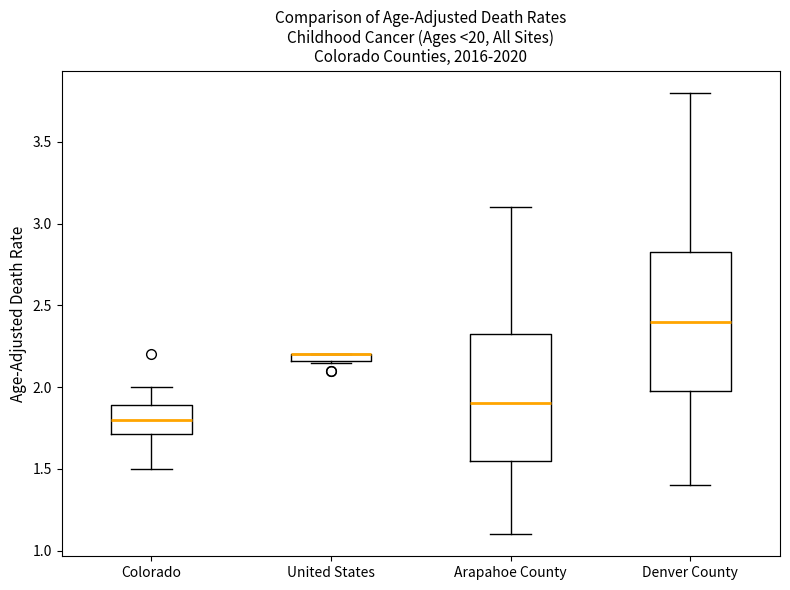

Where does the upper whisker of the box for Arapahoe County end on the y-axis? The values are not printed on the chart, so give them approximately, as read against the axis.

3.10